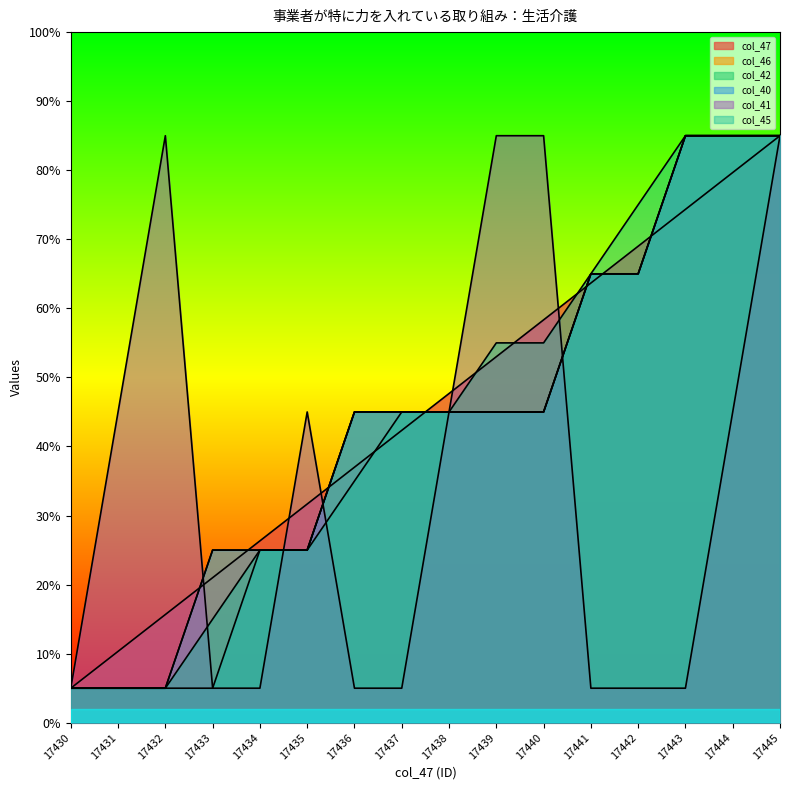

At which category is the sum across all series the highest?

17445